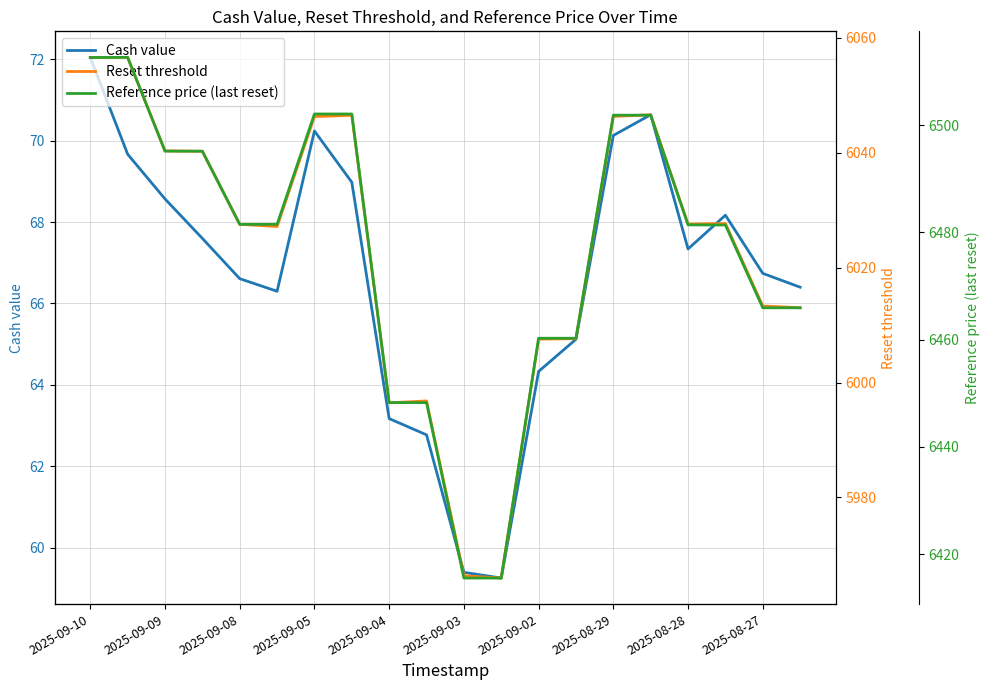

Is it true that Cash value equals 102.9 at 2025-09-03?

False